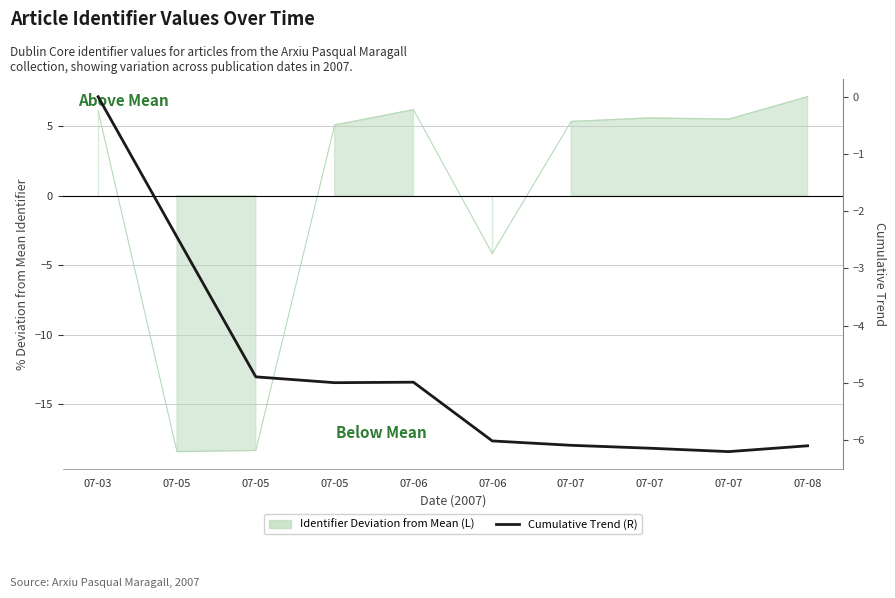

Where is the first local minimum?

07-05